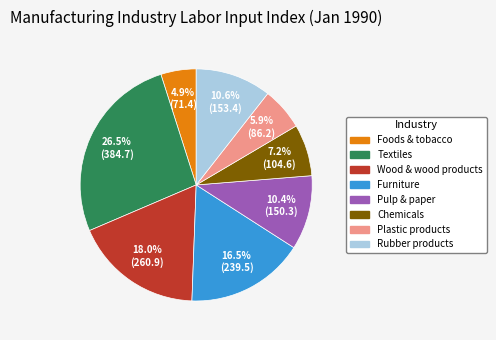

Combined, do Plastic products and Rubber products account for over 50%?

No